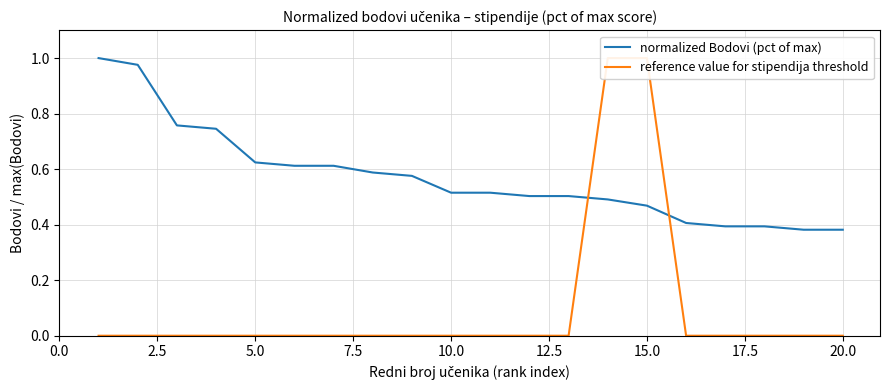

Is this an area chart (filled region under the line)?

No